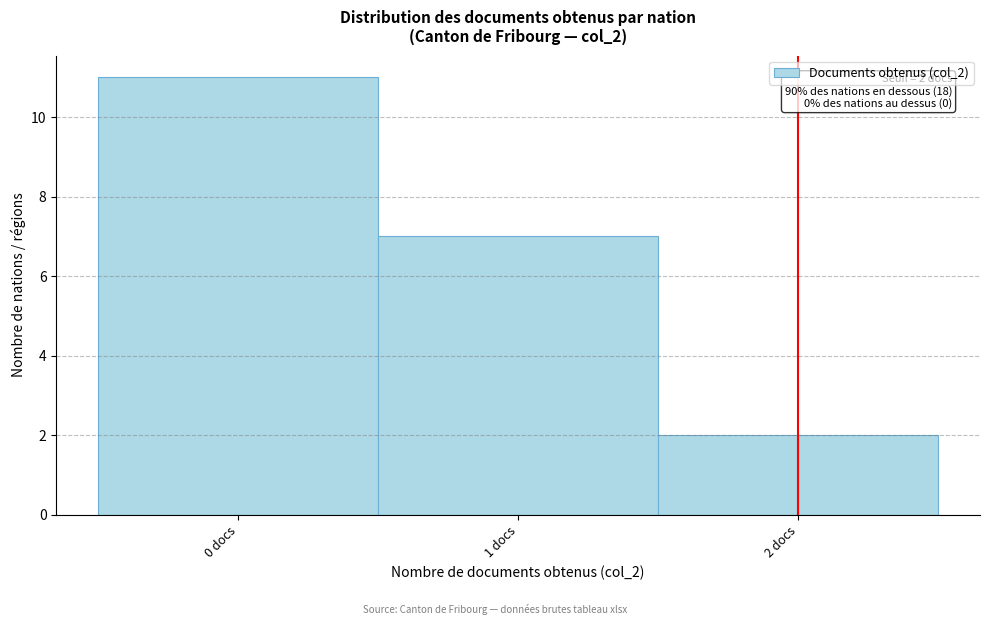

Which range on the x-axis has the tallest bar?

-0.5 to 0.5